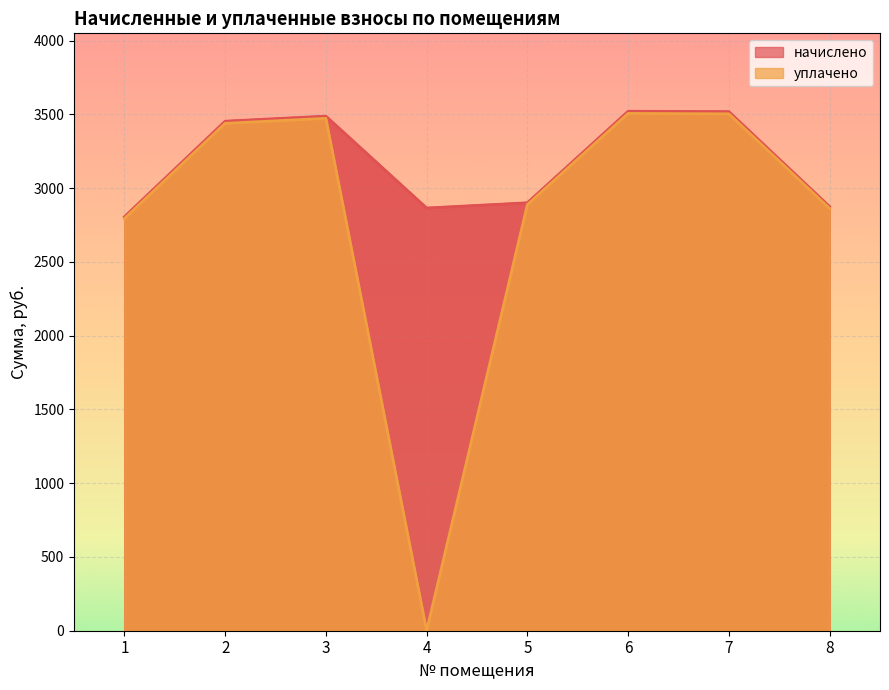

Is it true that уплачено equals 3938.0 at 5?

False